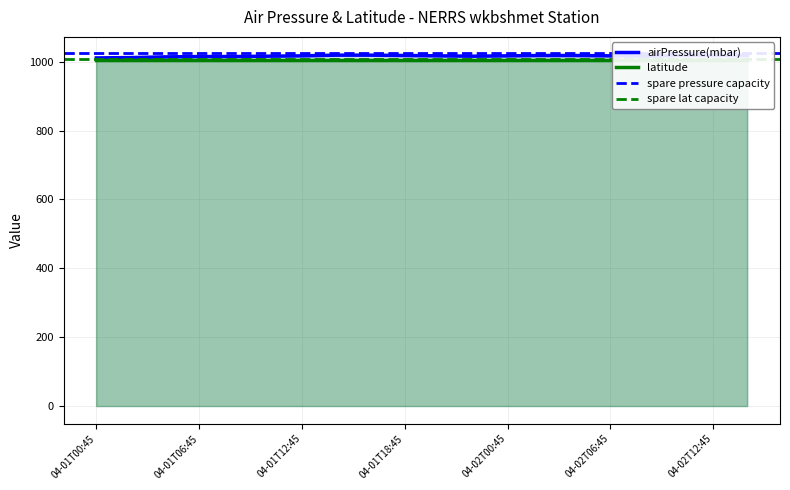

Count the values in the range 1016 to 1018.

13